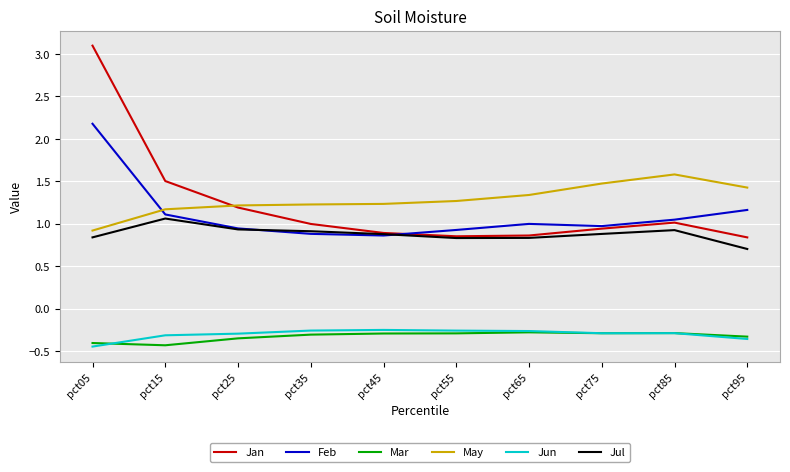

The Jul series shows 0.5 at pct35. True or false?

False